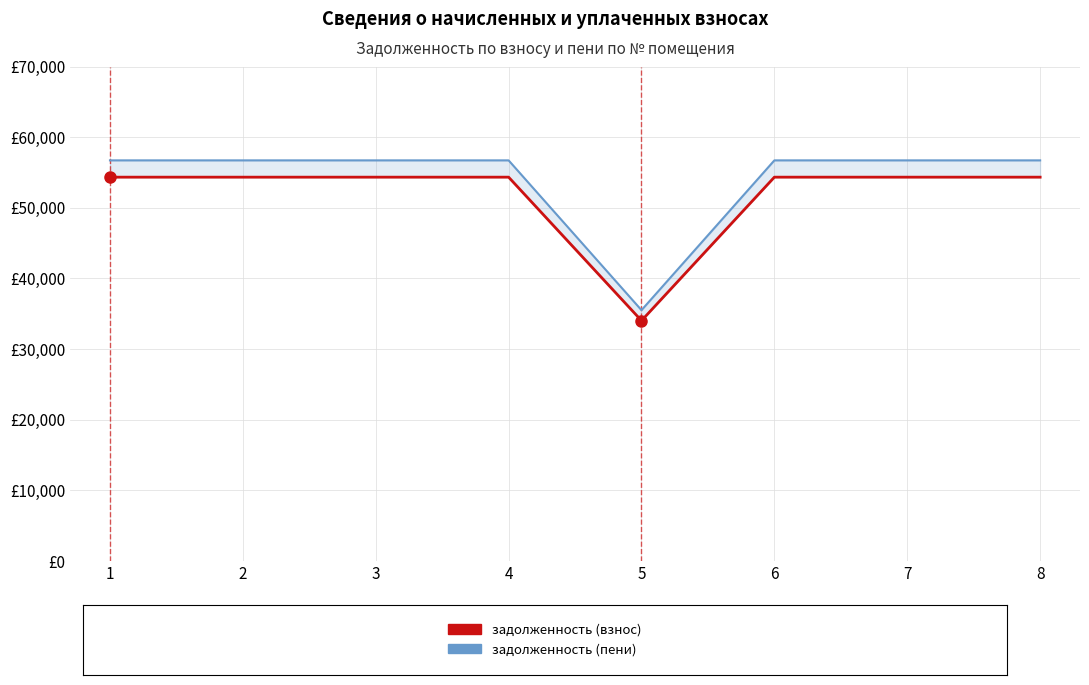

What is the sum of the задолженность (взнос) values at 4 and 1?

108678.2